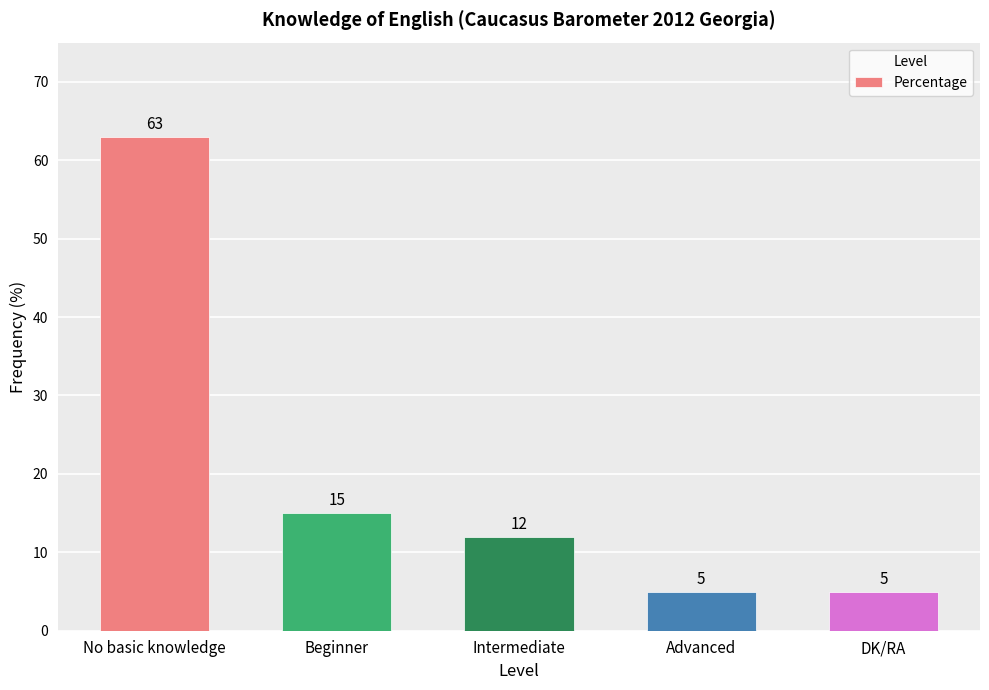

Reading left to right, extract all data points from this chart.

No basic knowledge=63	Beginner=15	Intermediate=12	Advanced=5	DK/RA=5